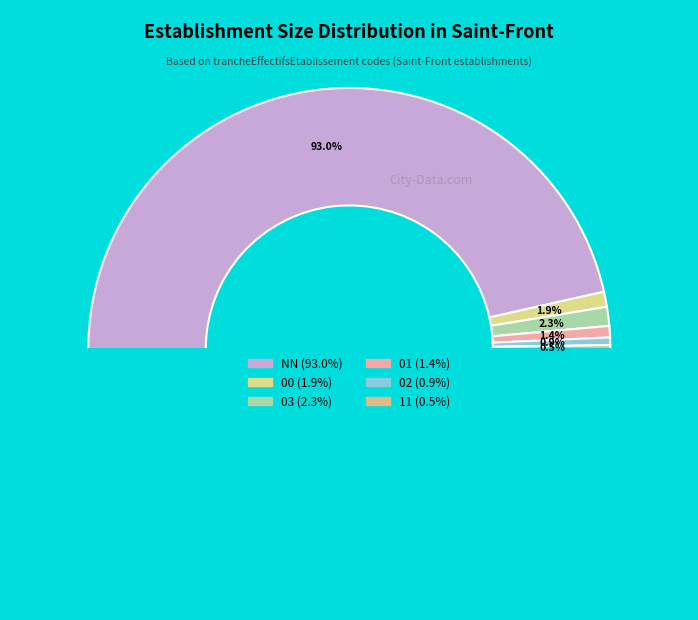

Rank the categories by value from highest to lowest.

NN, 03, 00, 01, 02, 11